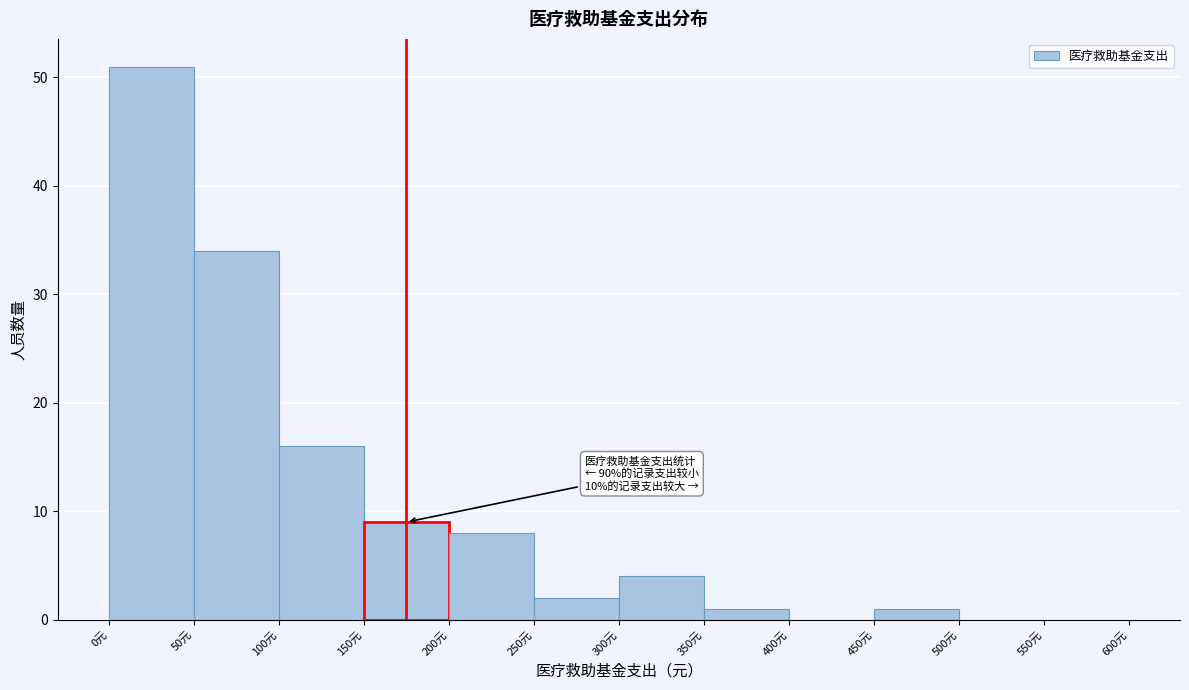

Which range on the x-axis has the tallest bar?

0 to 50